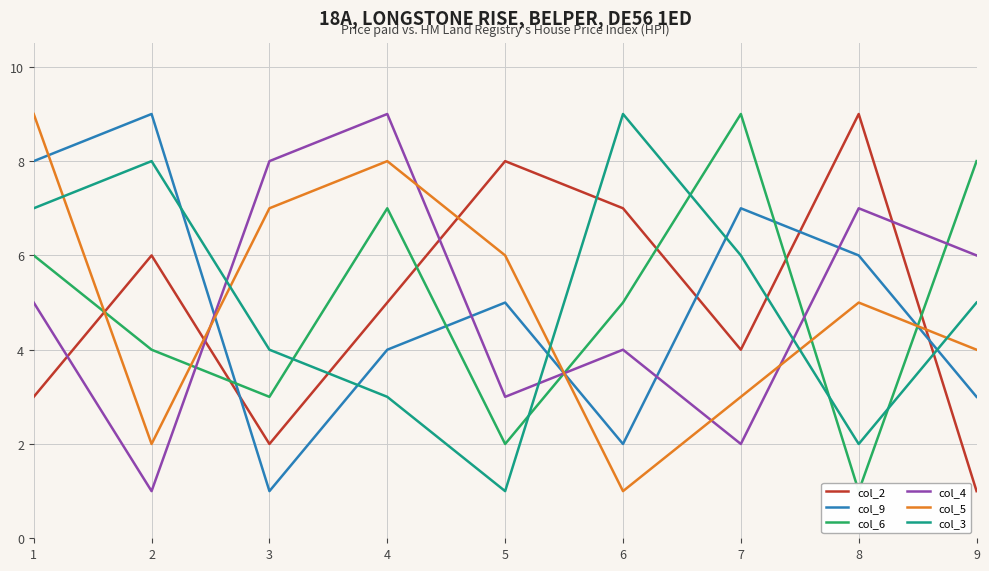

At which category is the sum across all series the highest?

1